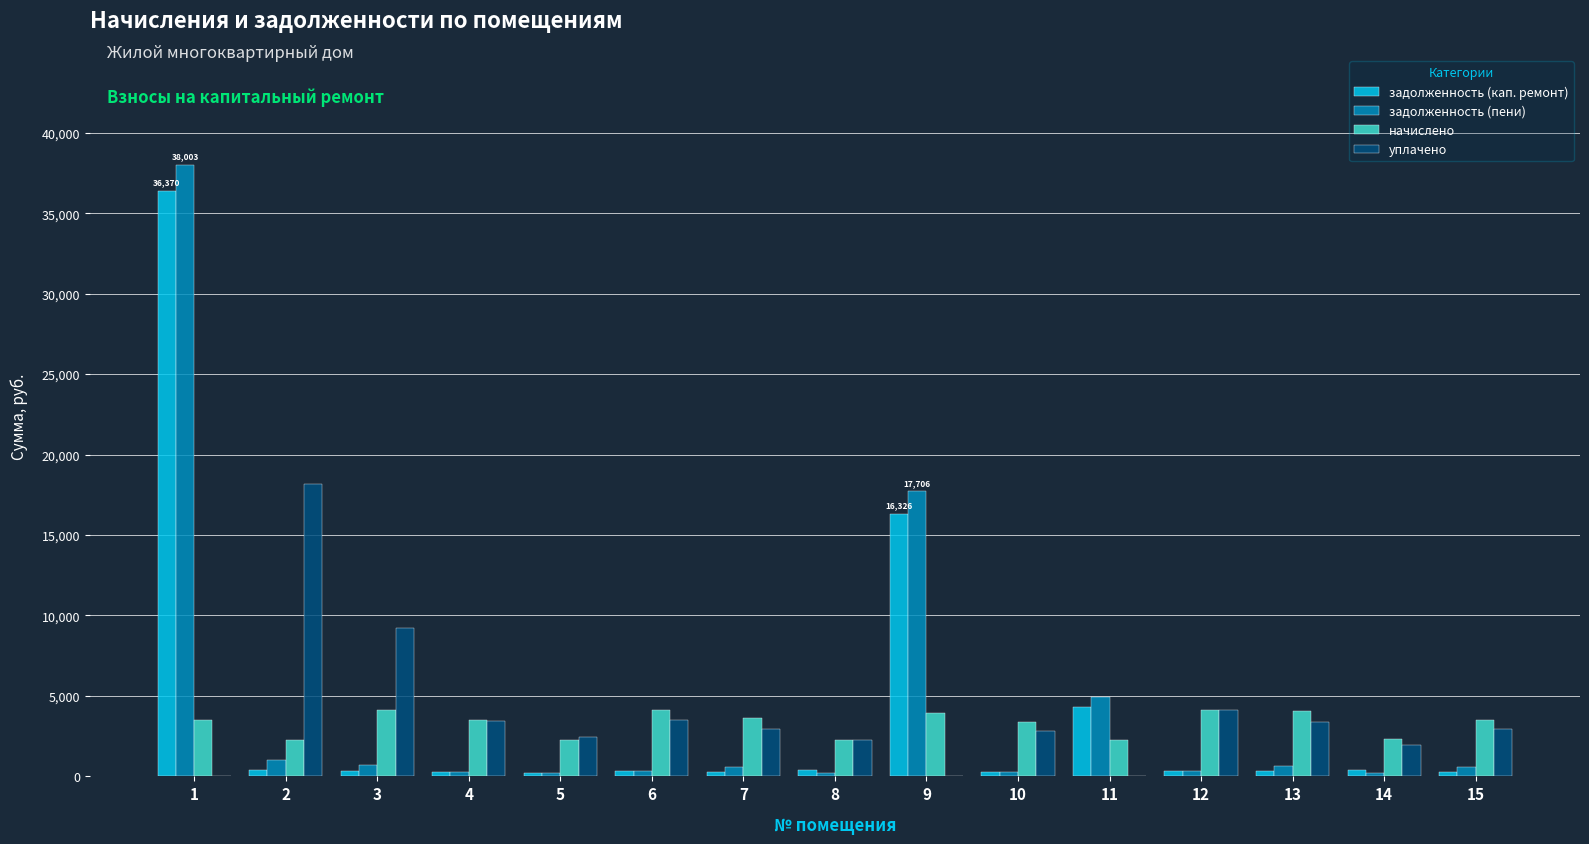

What is the maximum value shown in the chart?

38003.4